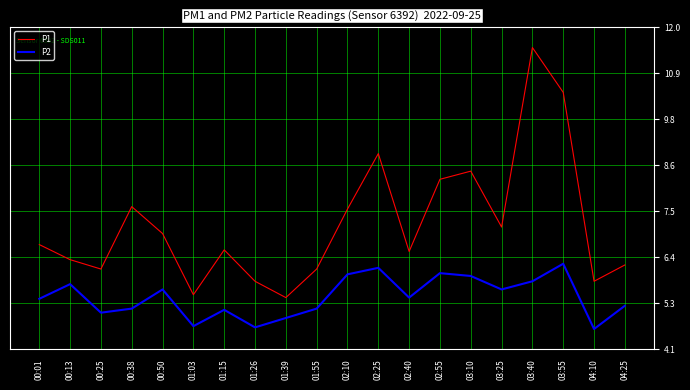

True or false: P2 and P1 intersect in this chart.

False